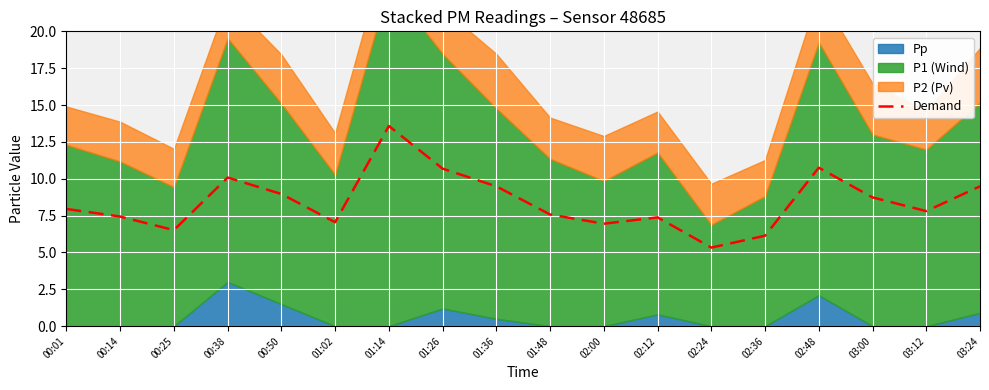

Reading left to right, what are all the values shown in this chart?

8.0	7.4	6.5	10.1	9.0	7.0	13.6	10.7	9.5	7.6	6.9	7.4	5.3	6.1	10.8	8.7	7.8	9.5